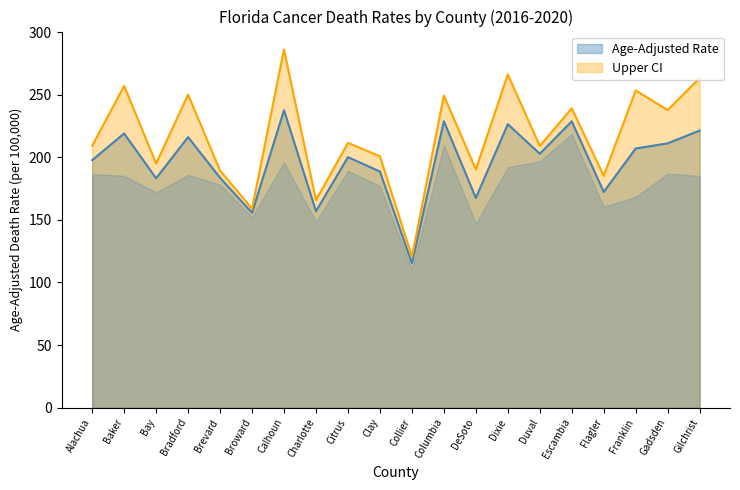

The value of Age-Adjusted Death Rate at Broward is 155.6. True or false?

True